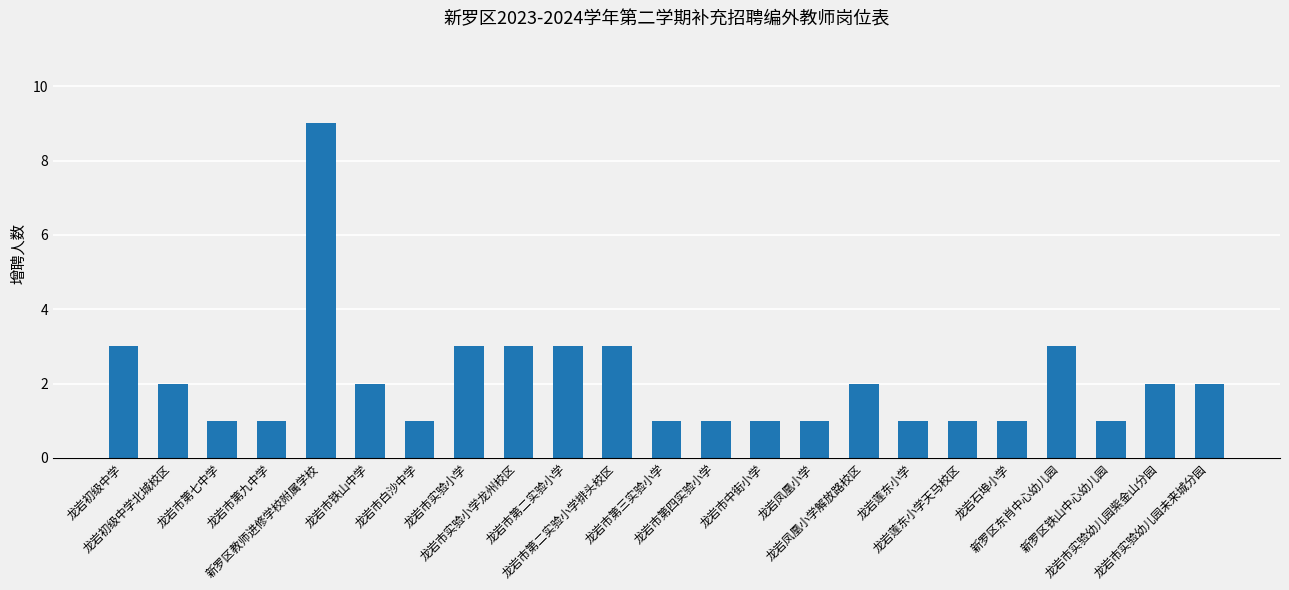

At which label does the data first exceed 2?

龙岩初级中学